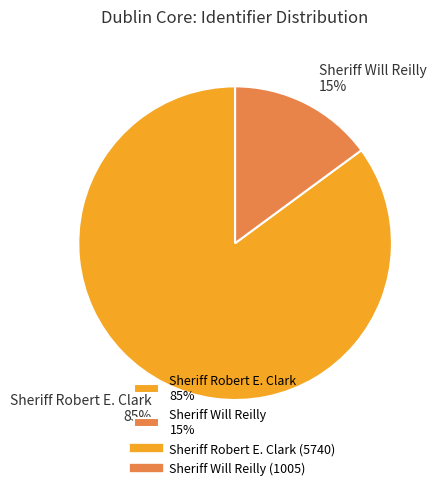

Does Sheriff Will Reilly represent more than half of the total?

No